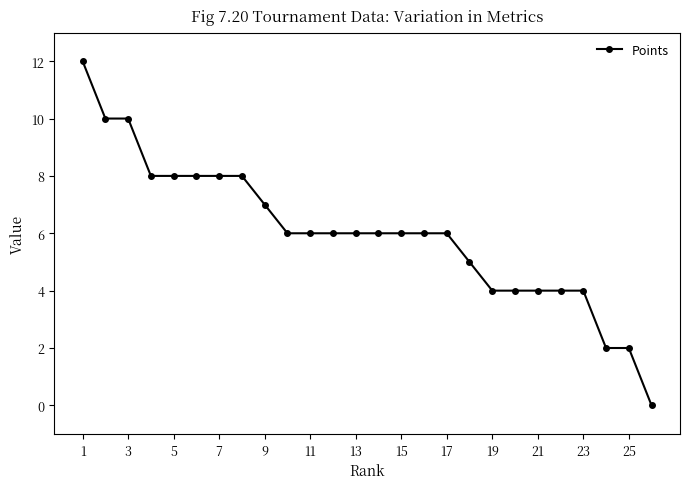

What is the greatest value displayed?

12